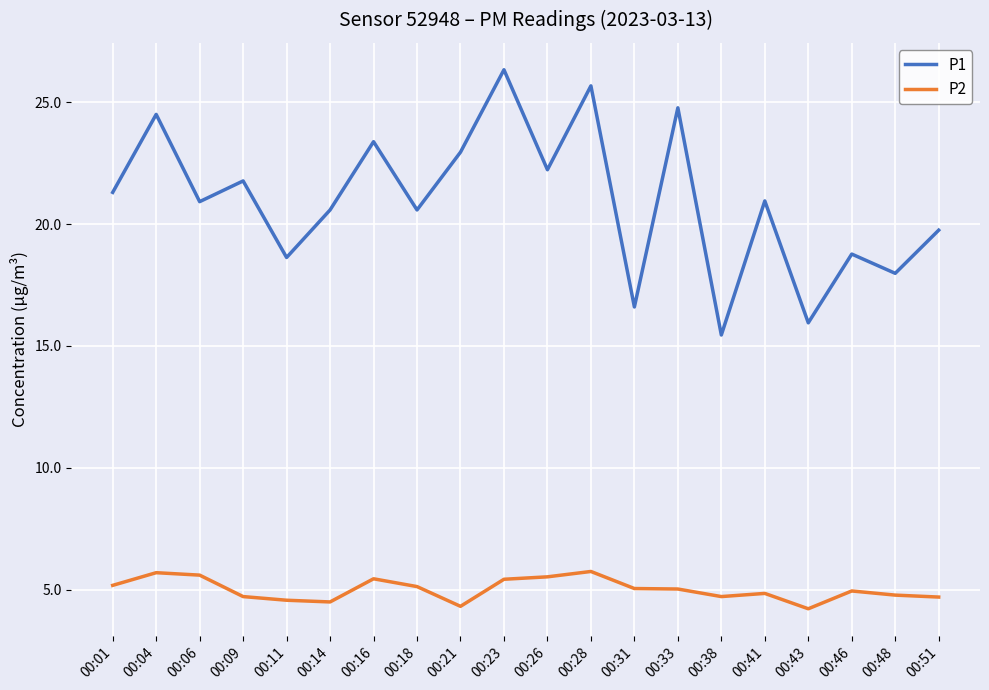

List the series in order of their overall mean, lowest first.

P2, P1